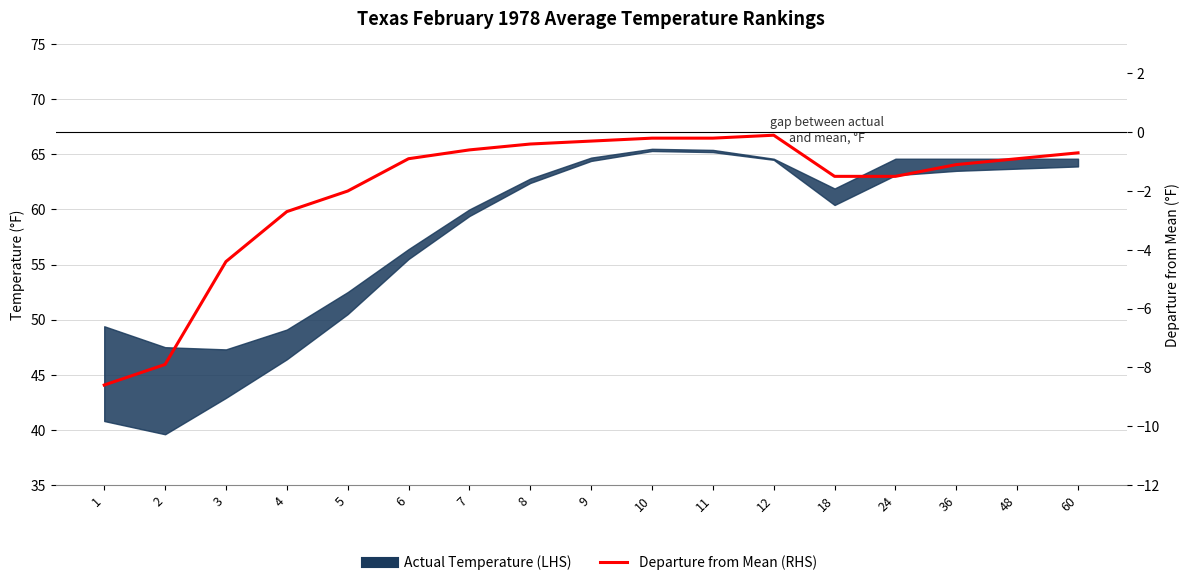

How many interior local peaks (higher than both neighbors) does the data have?

1